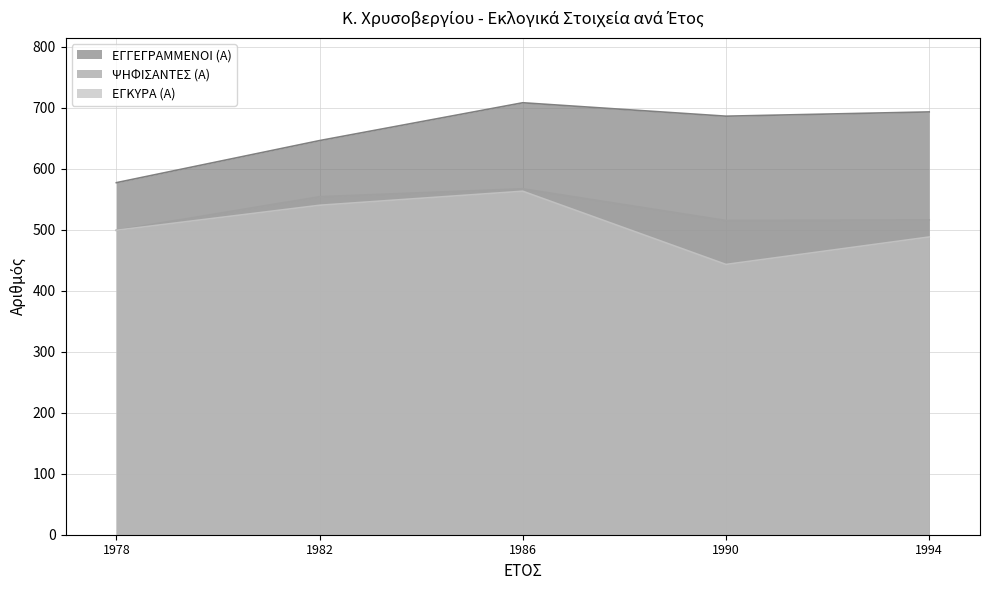

List the labels in order of ΨΗΦΙΣΑΝΤΕΣ (Α) value, smallest first.

1978, 1990, 1994, 1982, 1986